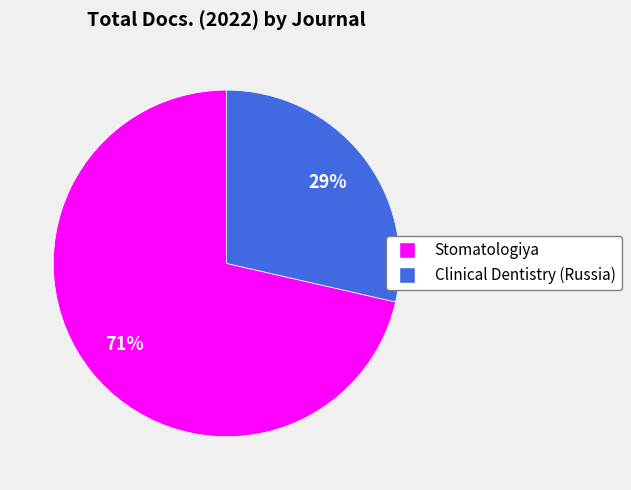

Is it true that Stomatologiya is 71% of the pie?

True